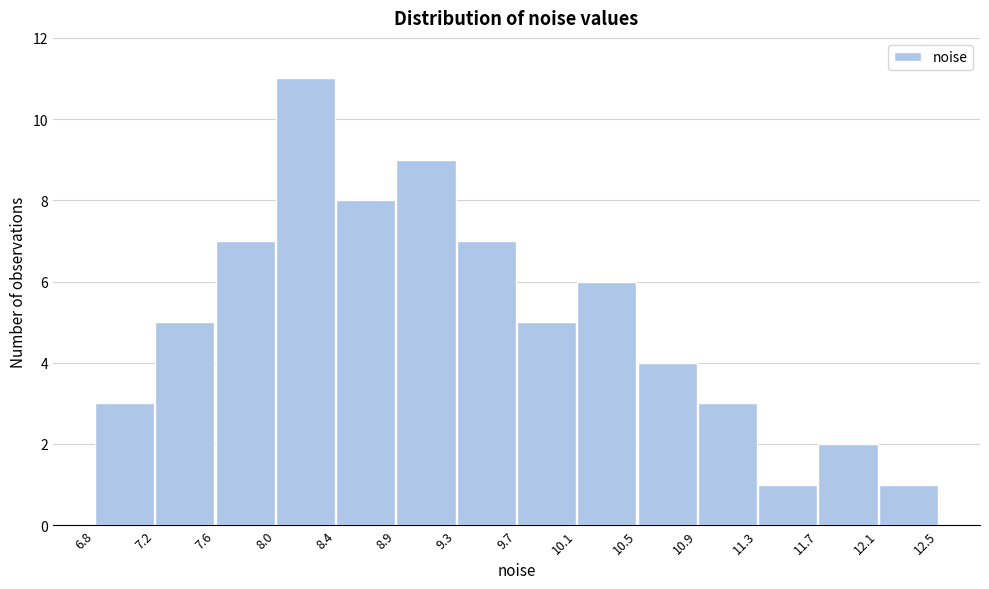

Reading left to right, transcribe this chart: for each bar, give the range it covers on the x-axis and its height. The values are not printed on the chart, so give them approximately, as read against the axis.

6.8 to 7.2: 3
7.2 to 7.6: 5
7.6 to 8.0: 7
8.0 to 8.4: 11
8.4 to 8.9: 8
8.9 to 9.3: 9
9.3 to 9.7: 7
9.7 to 10.1: 5
10.1 to 10.5: 6
10.5 to 10.9: 4
10.9 to 11.3: 3
11.3 to 11.7: 1
11.7 to 12.1: 2
12.1 to 12.5: 1